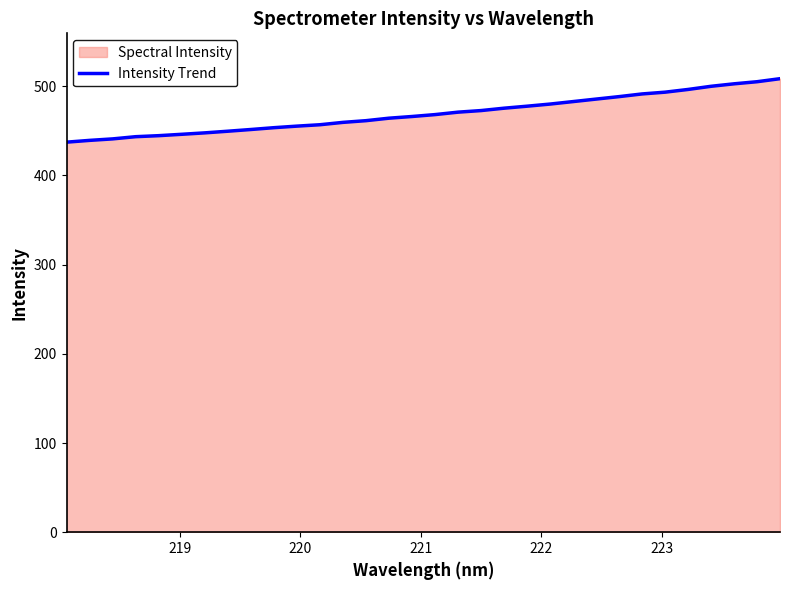

What is the greatest value displayed?

508.5